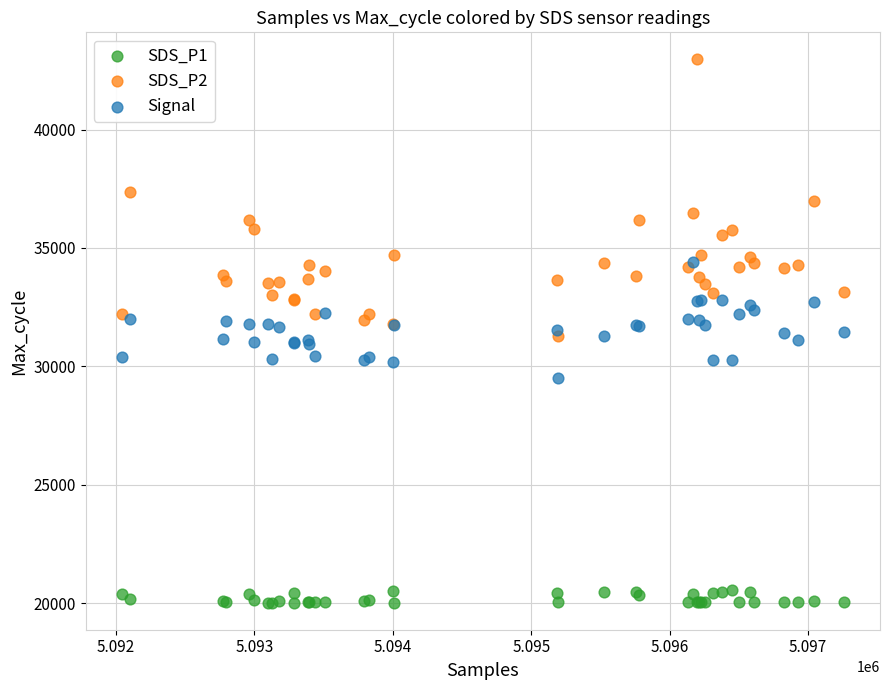

Which series contains the highest Y value?

SDS_P2